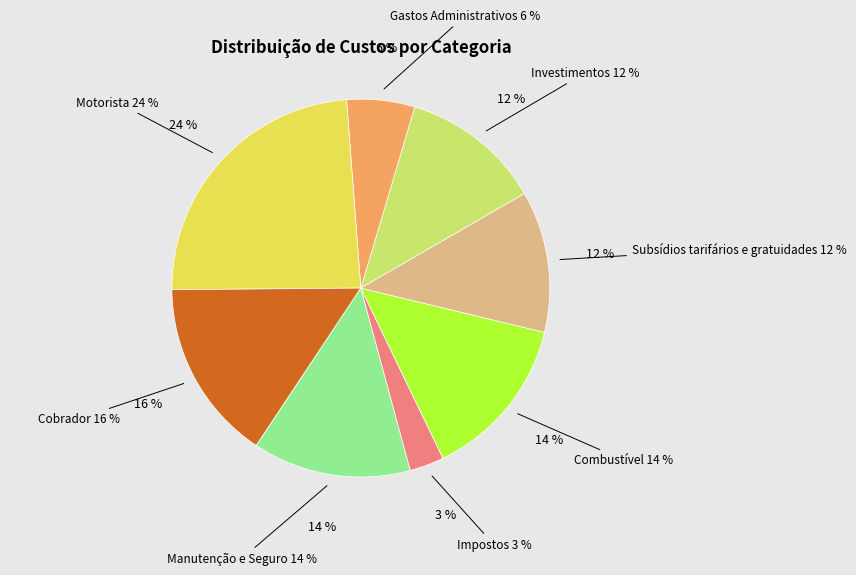

To the nearest percent, what portion does Manutenção e Seguro represent?

14%